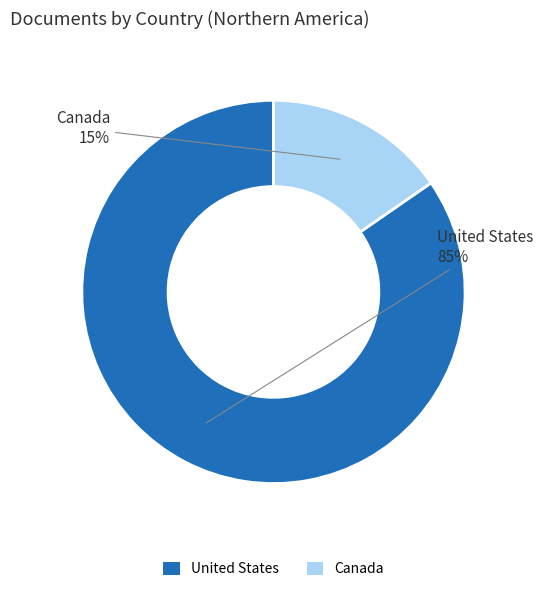

Is it true that United States is 85% of the pie?

True